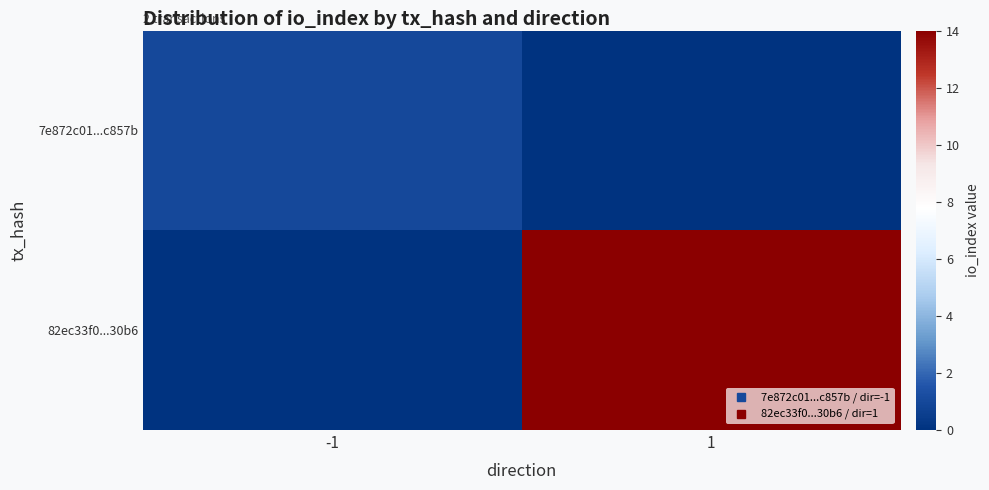

Rank the series at 1 from highest to lowest value.

82ec33f0...30b6, 7e872c01...c857b